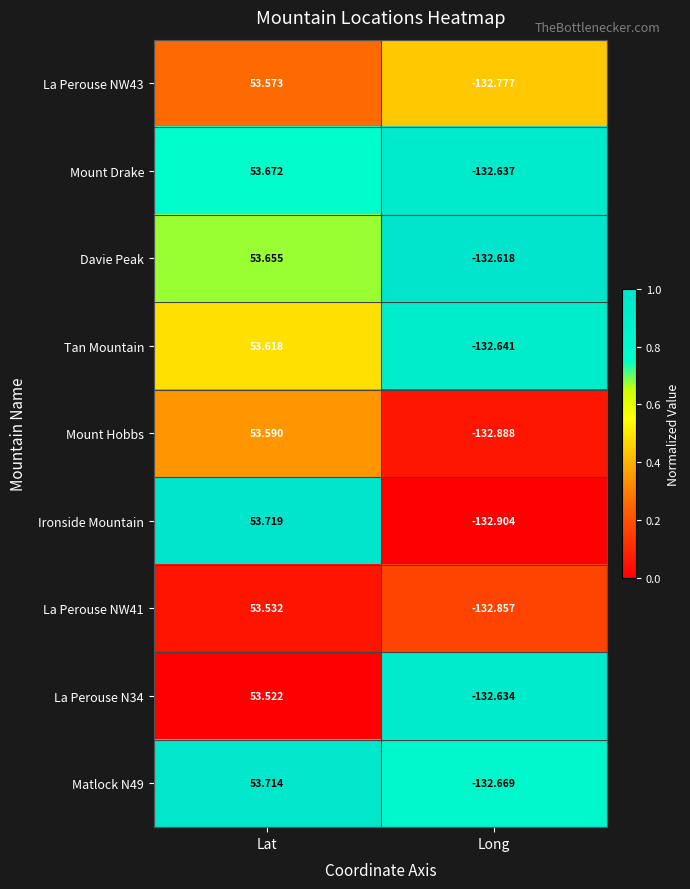

At which label is Matlock N49 closest to -39?

Lat